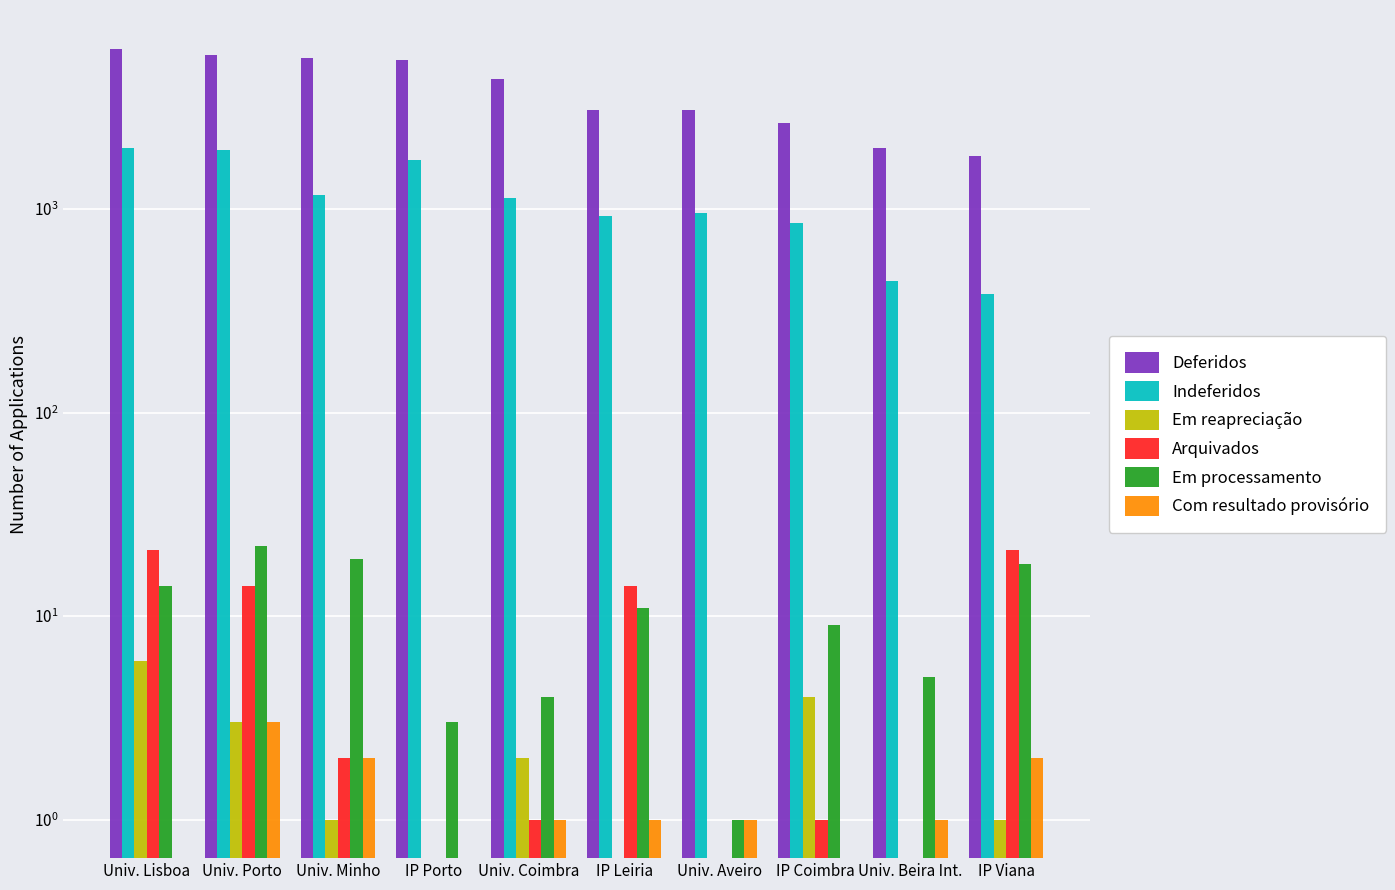

Rank the series by their maximum value, from lowest to highest.

Com resultado provisório, Em reapreciação, Arquivados, Em processamento, Indeferidos, Deferidos